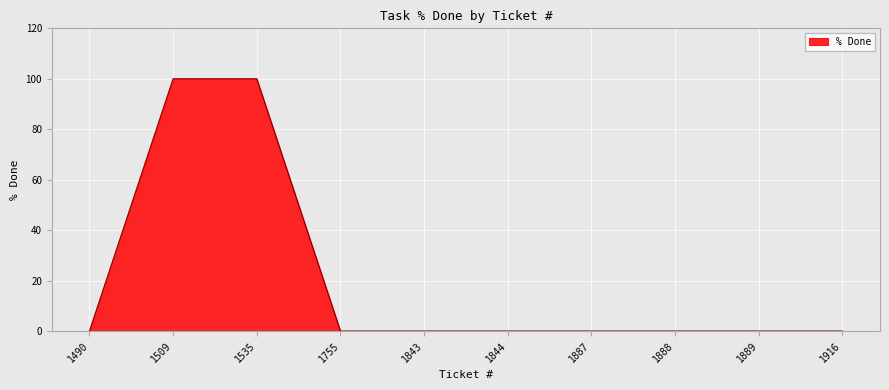

The value at 1843 is 66. True or false?

False